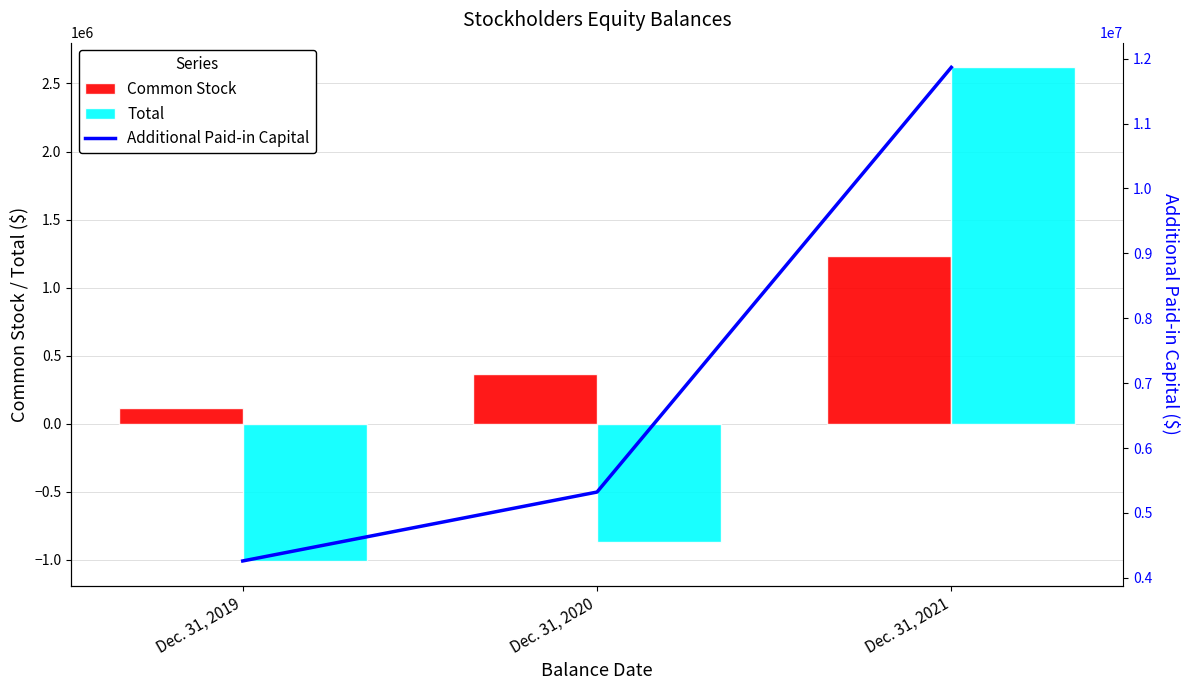

How many groups of bars are there?

3